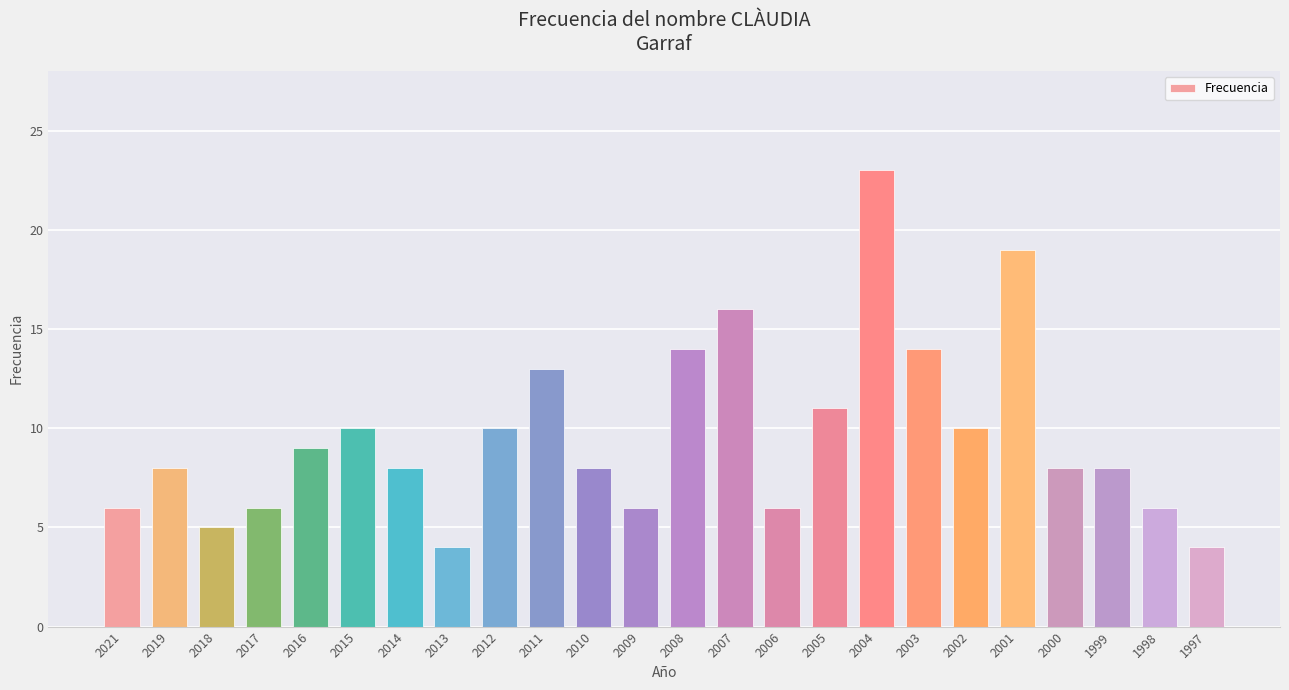

What is the average value?

10